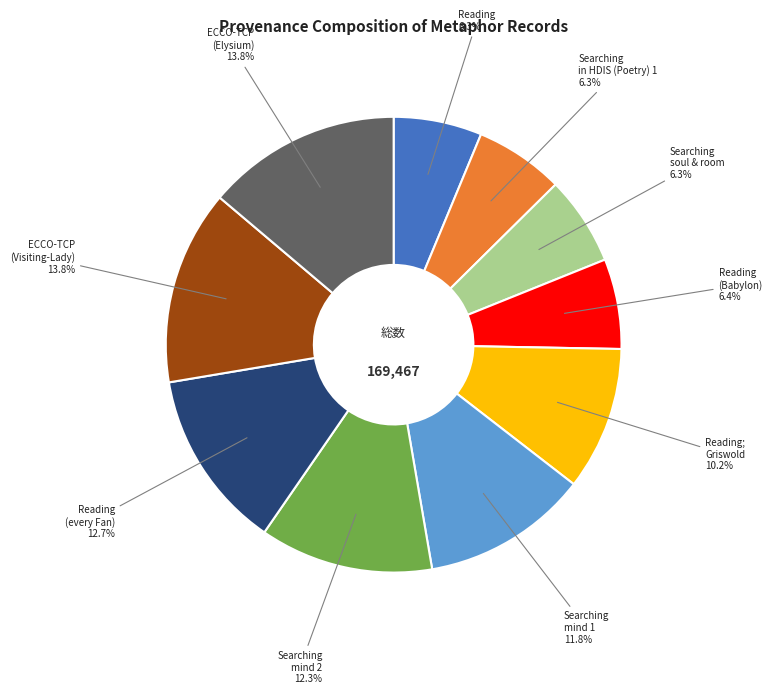

Is it true that Reading (Babylon) is 6% of the pie?

True